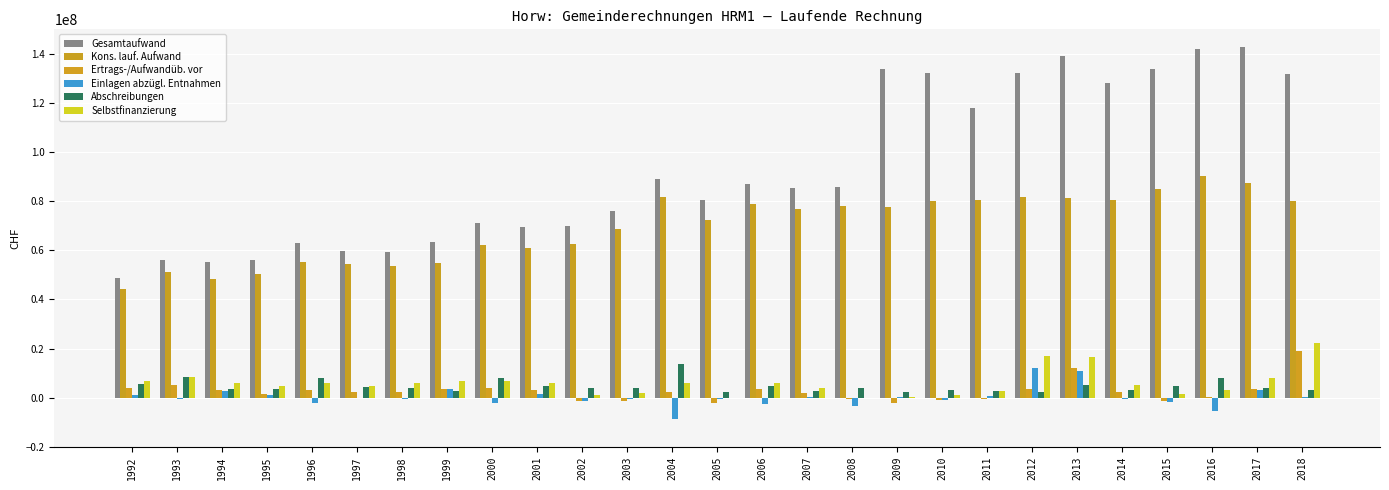

What is the difference between the highest and lowest values at 1995?

55127336